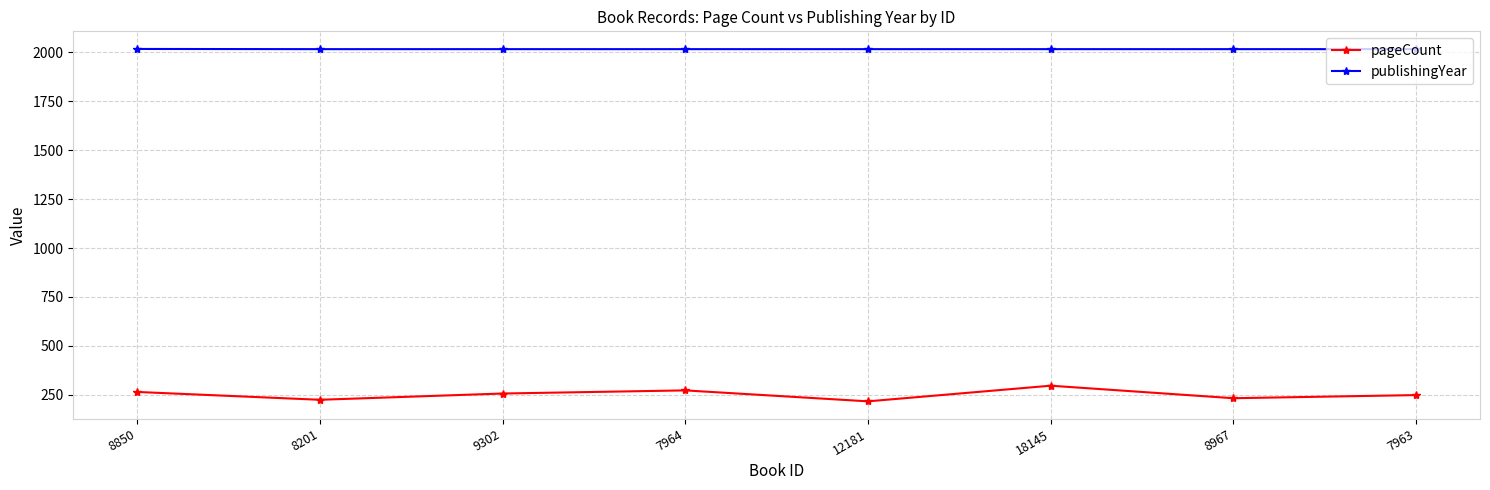

True or false: publishingYear and pageCount cross at least once.

False